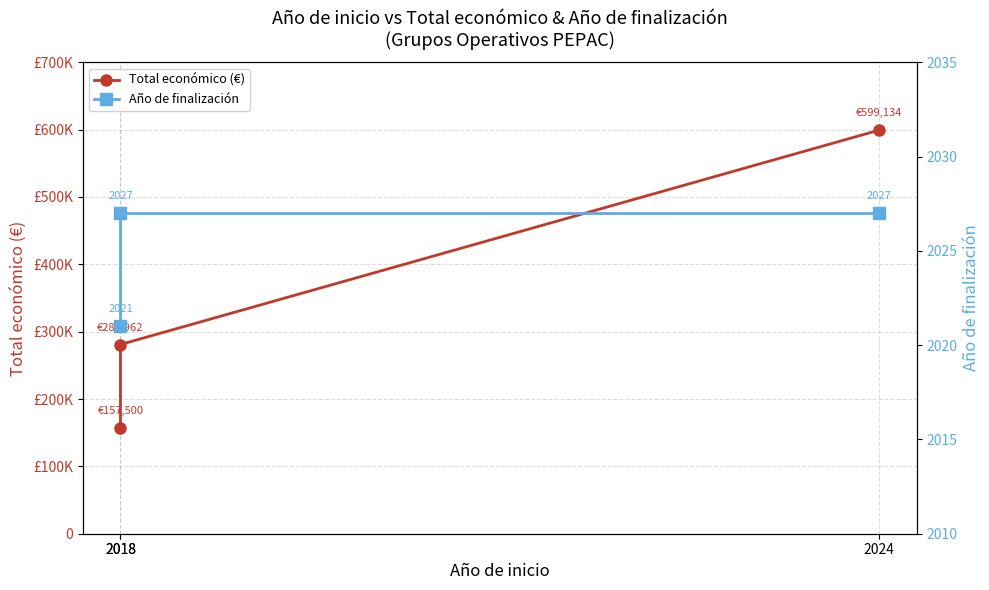

What is the difference between the Total económico (€) values at 2018 and 2024?

441634